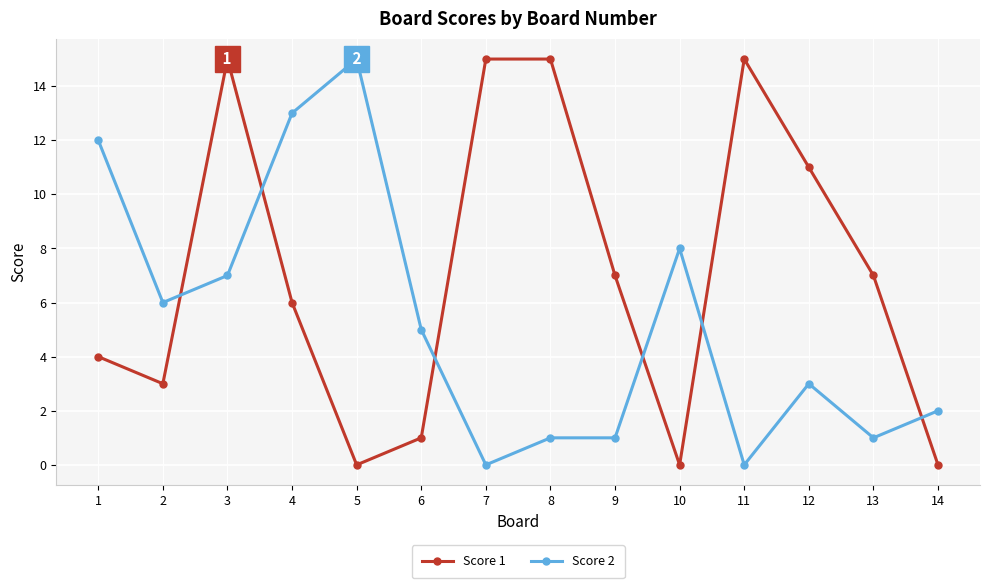

What are all the series names shown in the legend?

Score 1, Score 2